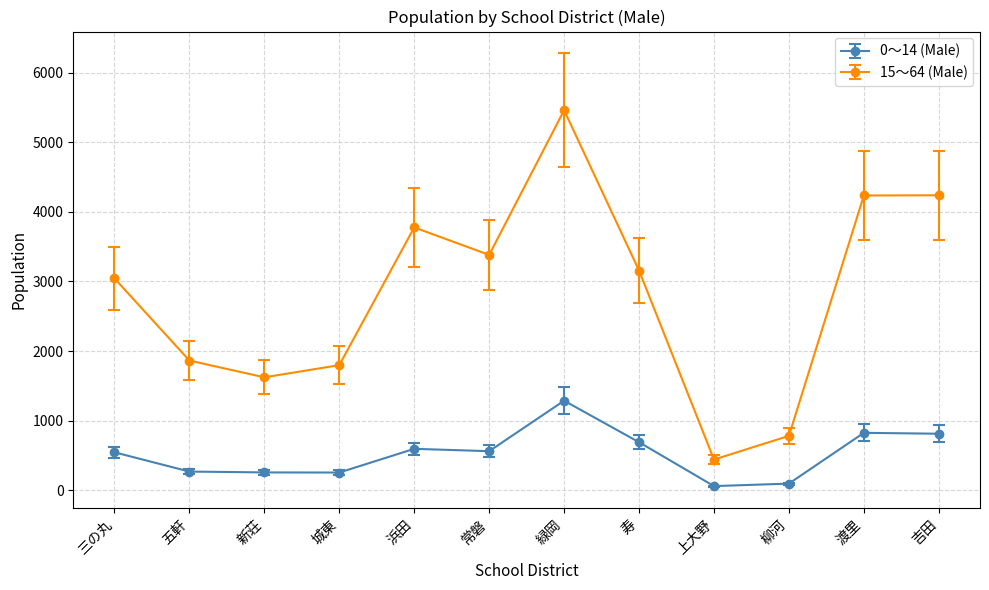

True or false: 0～14 (Male) and 15～64 (Male) intersect in this chart.

False